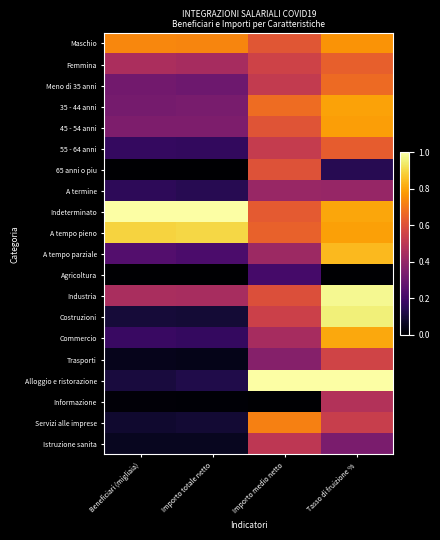

What is the greatest value displayed?

1.0